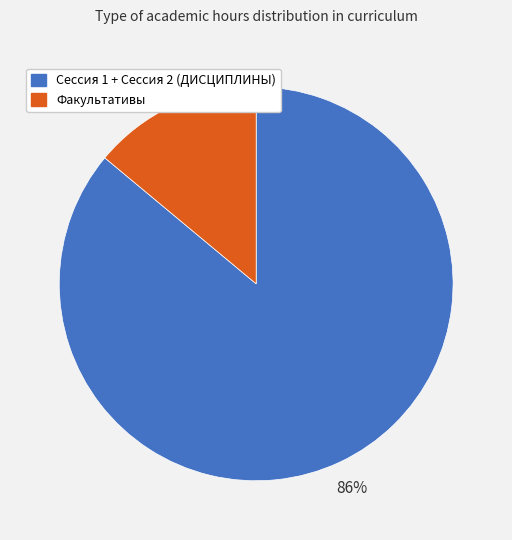

Does Сессия 1 + Сессия 2 (ДИСЦИПЛИНЫ) account for over 50% of the chart?

Yes